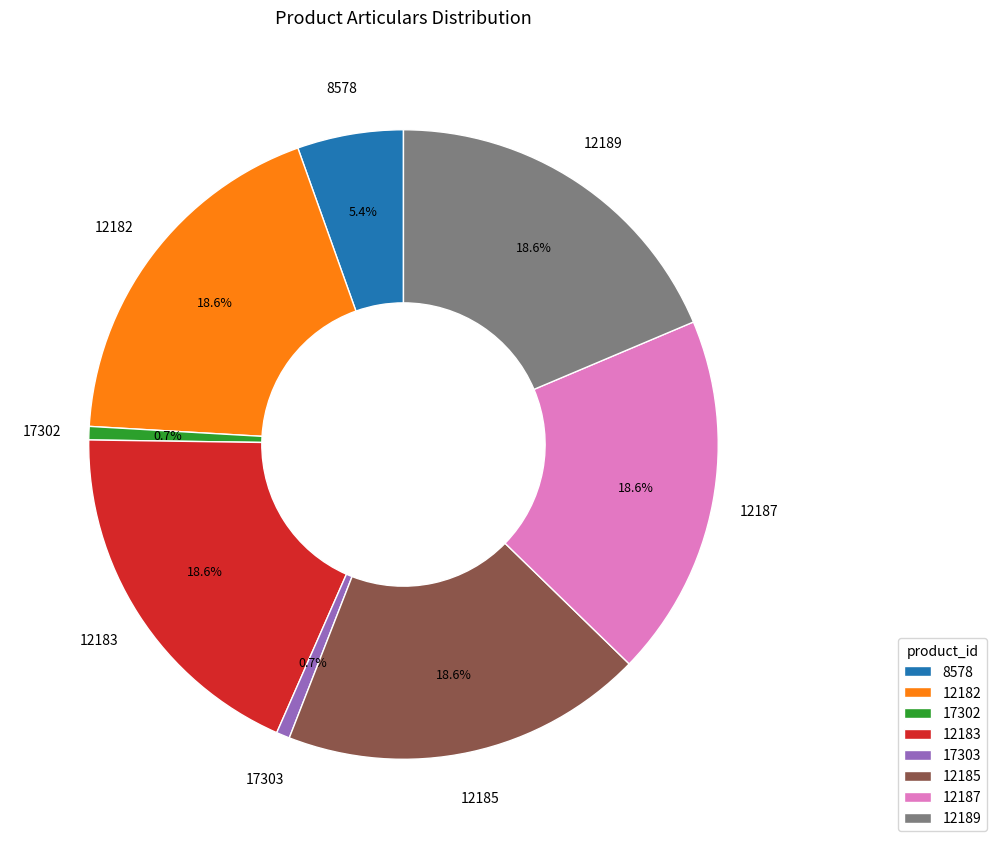

Does 8578 account for over 50% of the chart?

No